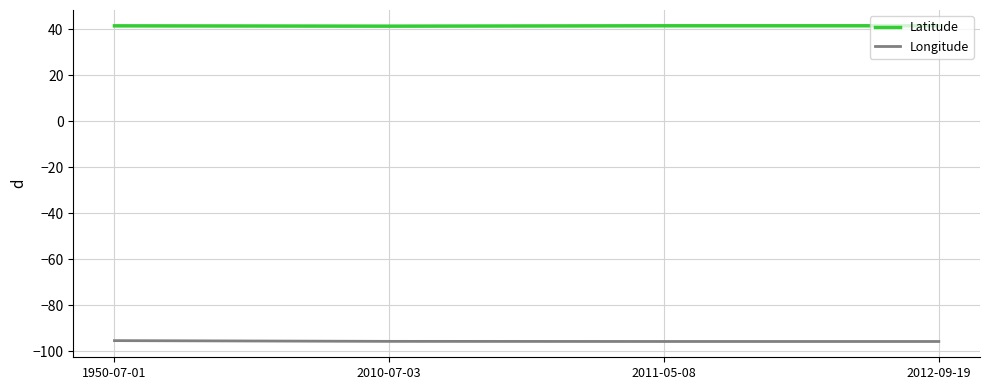

What is the difference between the maximum and minimum values in the Longitude series?

0.4